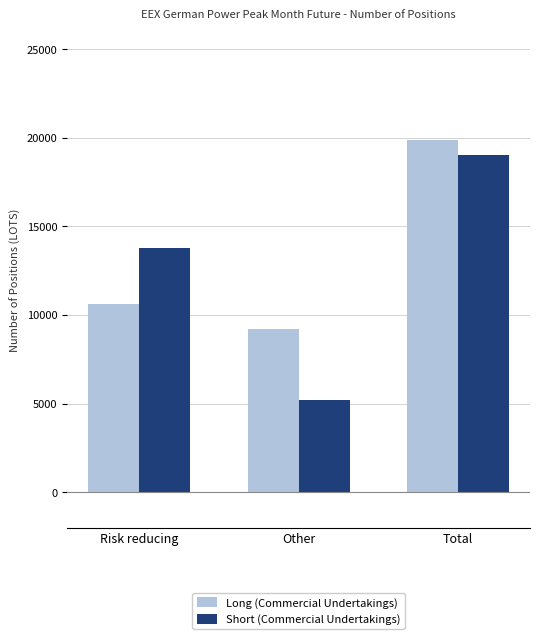

What is the difference between the second highest and minimum values in the Short (Commercial Undertakings) series?

8542